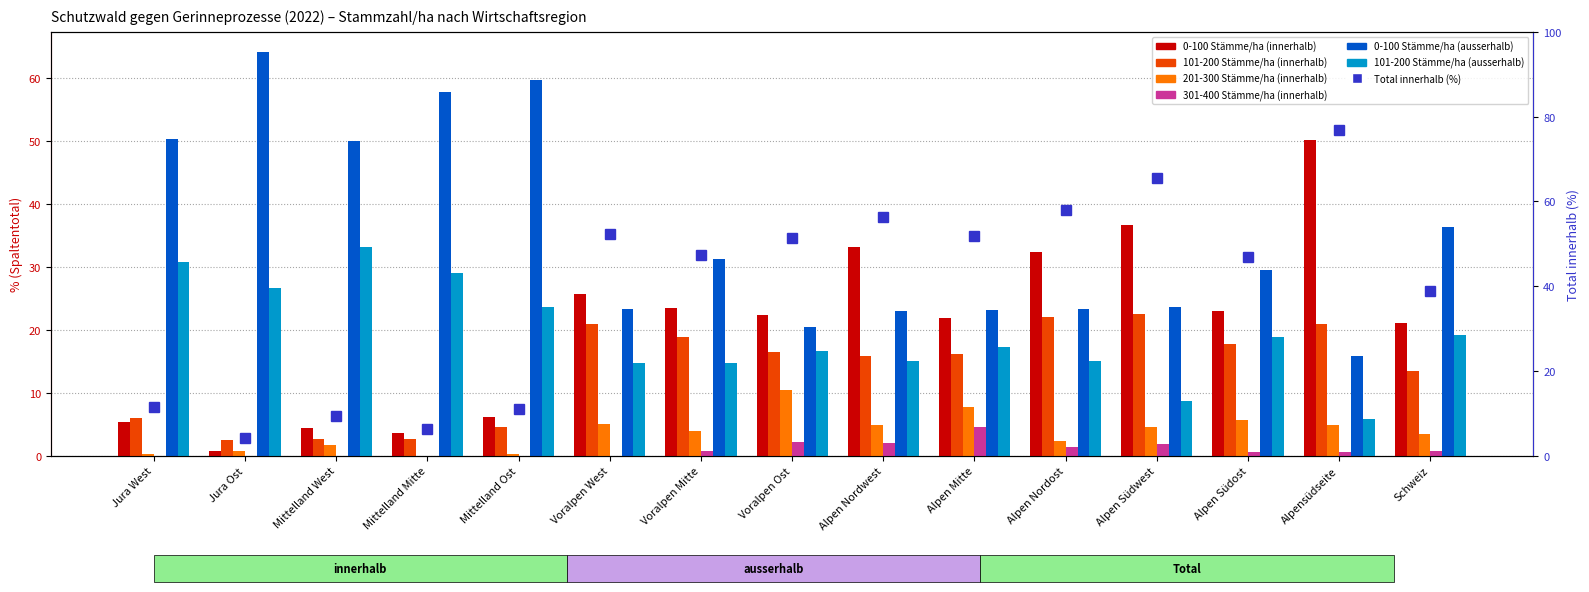

What is the spread (max minus min) of values at Alpensüdseite?

49.5